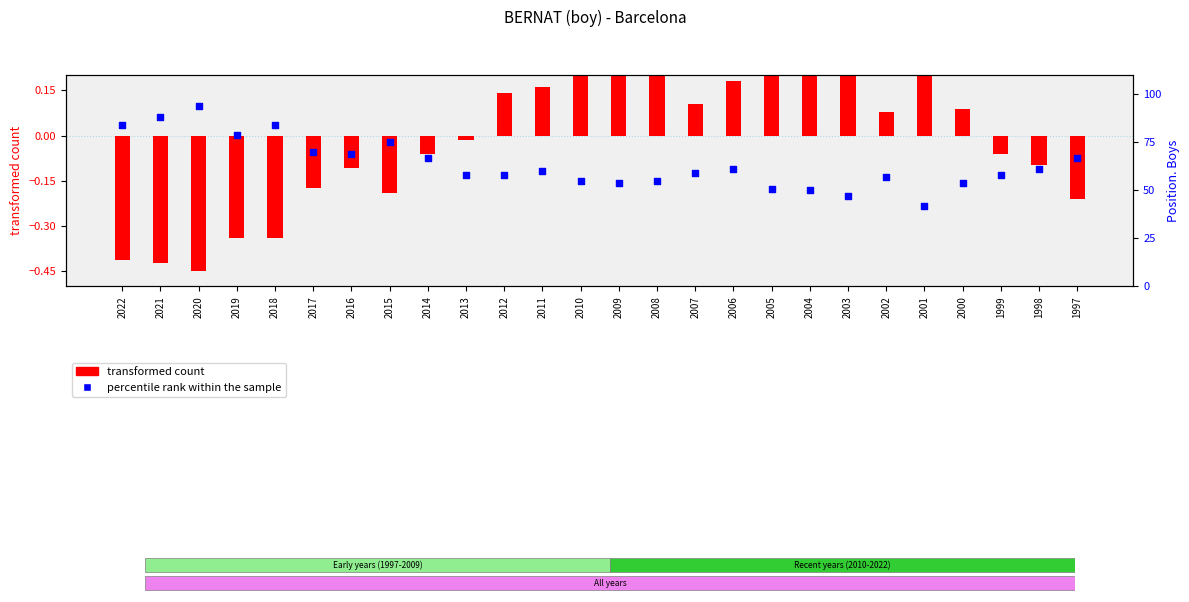

What is the total value across all series at 2019?

78.7